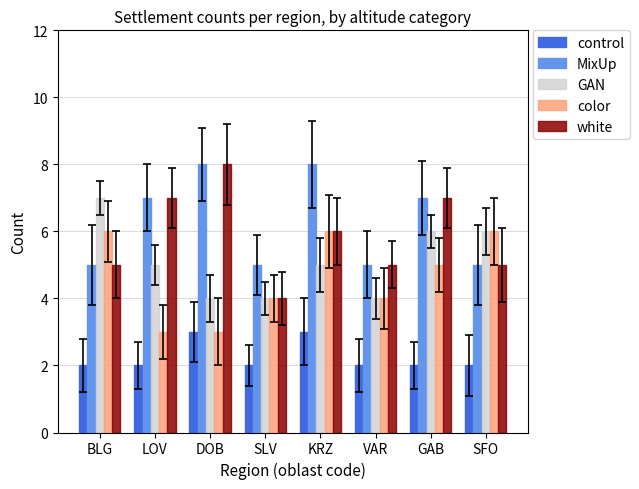

What is the difference between the highest and lowest values at SFO?

4